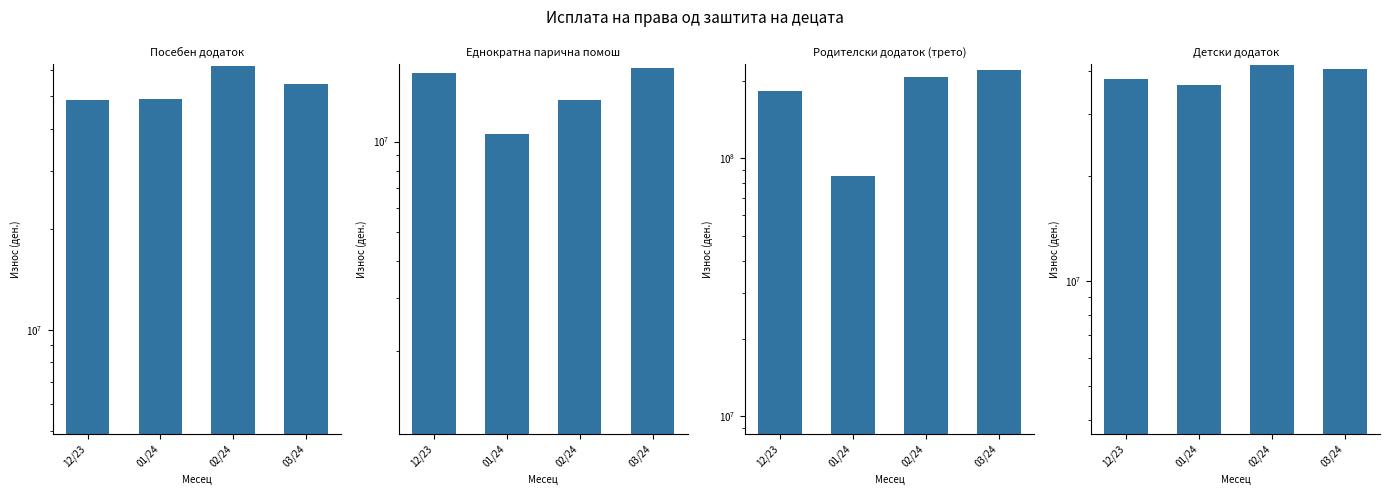

Are the bars horizontal?

No